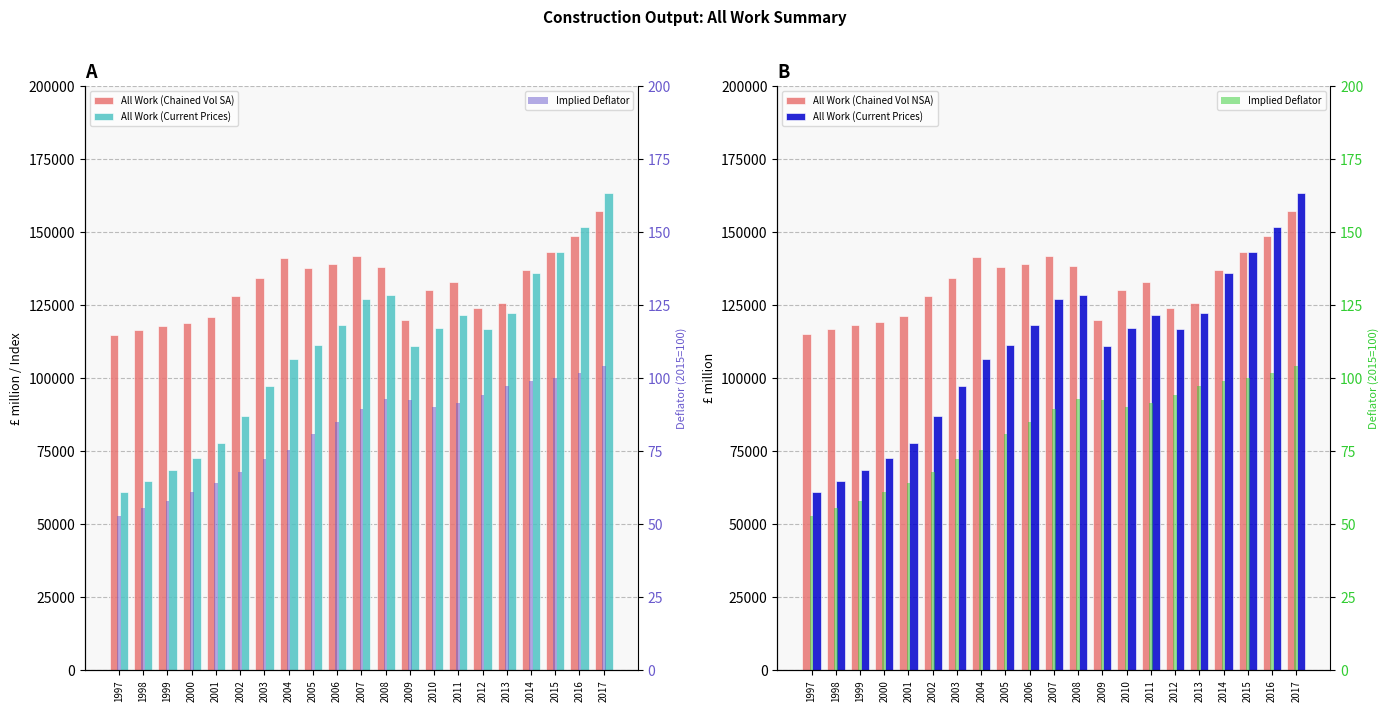

What are all the series names shown in the legend?

All Work (Chained Vol SA), All Work (Current Prices), All Work (Chained Vol NSA), Implied Deflator